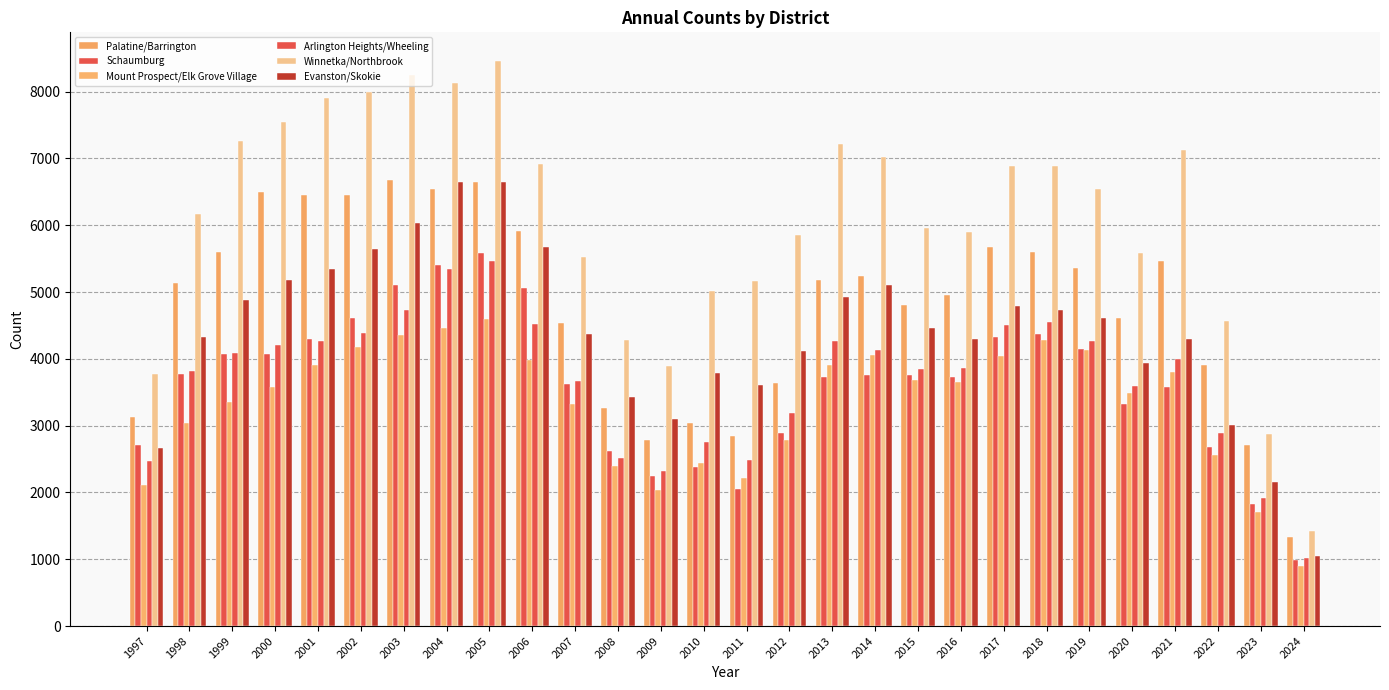

What is the maximum value for Evanston/Skokie?

6644